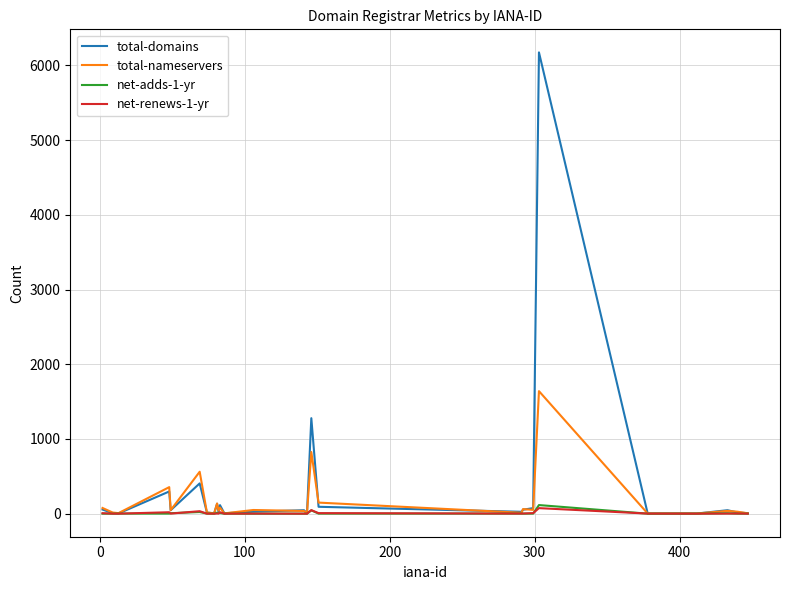

What is the maximum value shown in the chart?

6174